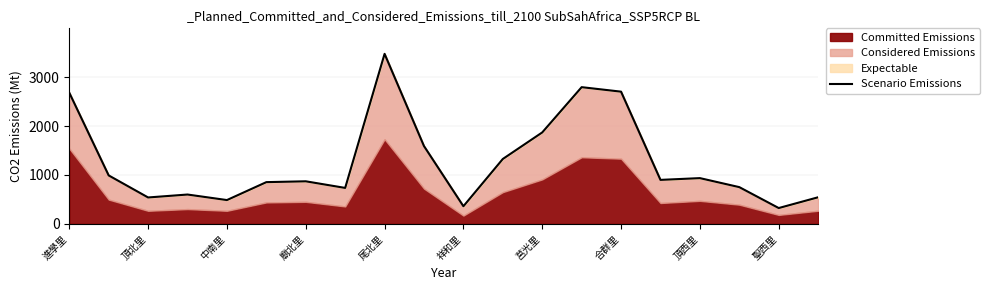

At which label does the data first exceed 900?

進學里